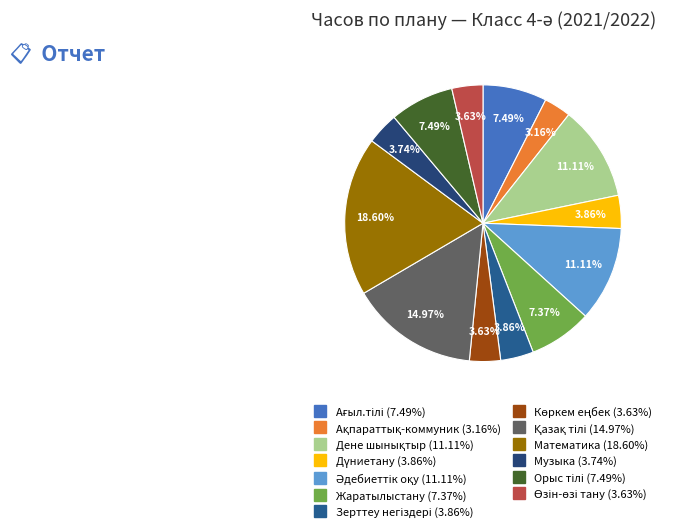

Which has a higher value, Дене шынықтыр or Ағыл.тілі?

Дене шынықтыр